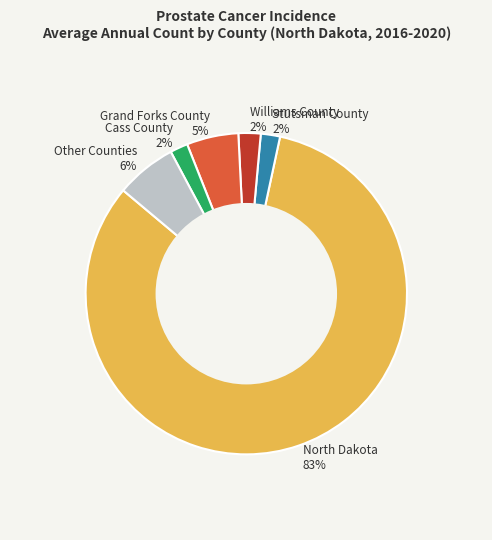

The North Dakota slice represents 74% of the pie. True or false?

False